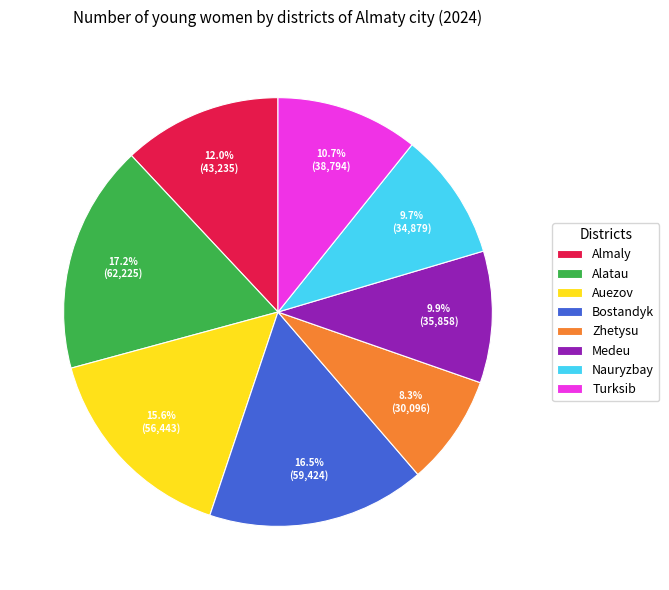

How much of the chart is everything except Almaly?

88.0%